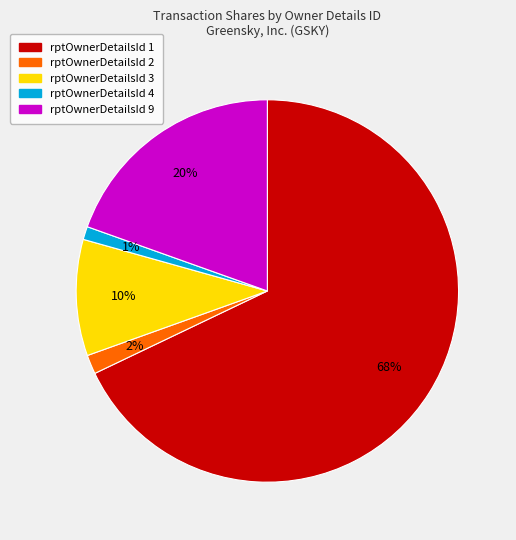

Does any single category account for the majority?

Yes